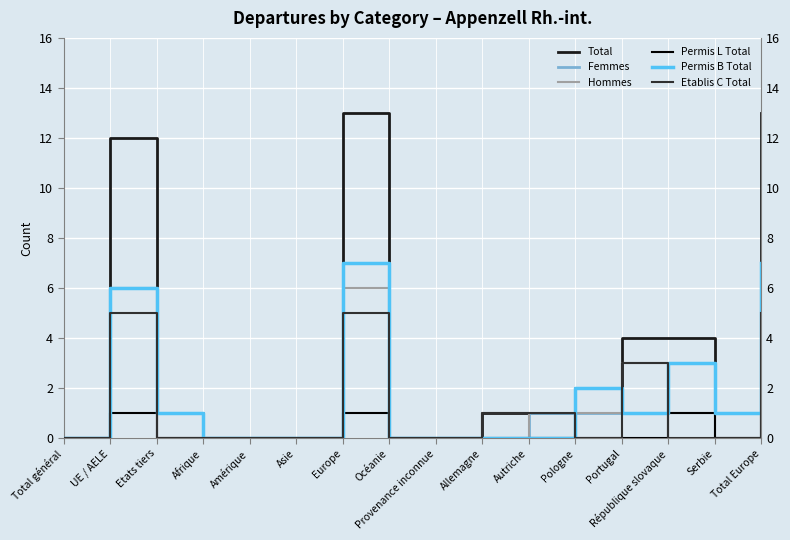

Reading left to right, extract all data points from this chart.

Total: Total général=0	UE / AELE=12	Etats tiers=1	Afrique=0	Amérique=0	Asie=0	Europe=13	Océanie=0	Provenance inconnue=0	Allemagne=1	Autriche=1	Pologne=2	Portugal=4	République slovaque=4	Serbie=1	Total Europe=13
Femmes: Total général=0	UE / AELE=6	Etats tiers=1	Afrique=0	Amérique=0	Asie=0	Europe=7	Océanie=0	Provenance inconnue=0	Allemagne=0	Autriche=1	Pologne=1	Portugal=1	République slovaque=3	Serbie=1	Total Europe=7
Hommes: Total général=0	UE / AELE=6	Etats tiers=0	Afrique=0	Amérique=0	Asie=0	Europe=6	Océanie=0	Provenance inconnue=0	Allemagne=1	Autriche=0	Pologne=1	Portugal=3	République slovaque=1	Serbie=0	Total Europe=6
Permis L Total: Total général=0	UE / AELE=1	Etats tiers=0	Afrique=0	Amérique=0	Asie=0	Europe=1	Océanie=0	Provenance inconnue=0	Allemagne=0	Autriche=0	Pologne=0	Portugal=0	République slovaque=1	Serbie=0	Total Europe=1
Permis B Total: Total général=0	UE / AELE=6	Etats tiers=1	Afrique=0	Amérique=0	Asie=0	Europe=7	Océanie=0	Provenance inconnue=0	Allemagne=0	Autriche=0	Pologne=2	Portugal=1	République slovaque=3	Serbie=1	Total Europe=7
Etablis C Total: Total général=0	UE / AELE=5	Etats tiers=0	Afrique=0	Amérique=0	Asie=0	Europe=5	Océanie=0	Provenance inconnue=0	Allemagne=1	Autriche=1	Pologne=0	Portugal=3	République slovaque=0	Serbie=0	Total Europe=5